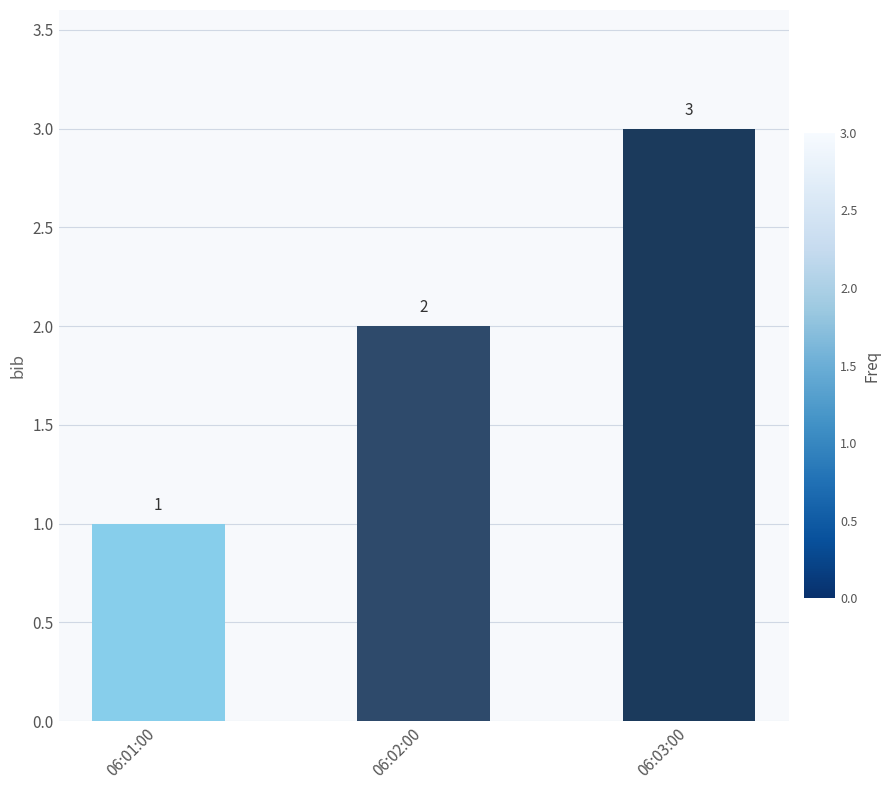

The chart shows a value of 3 at 06:02:00. True or false?

False